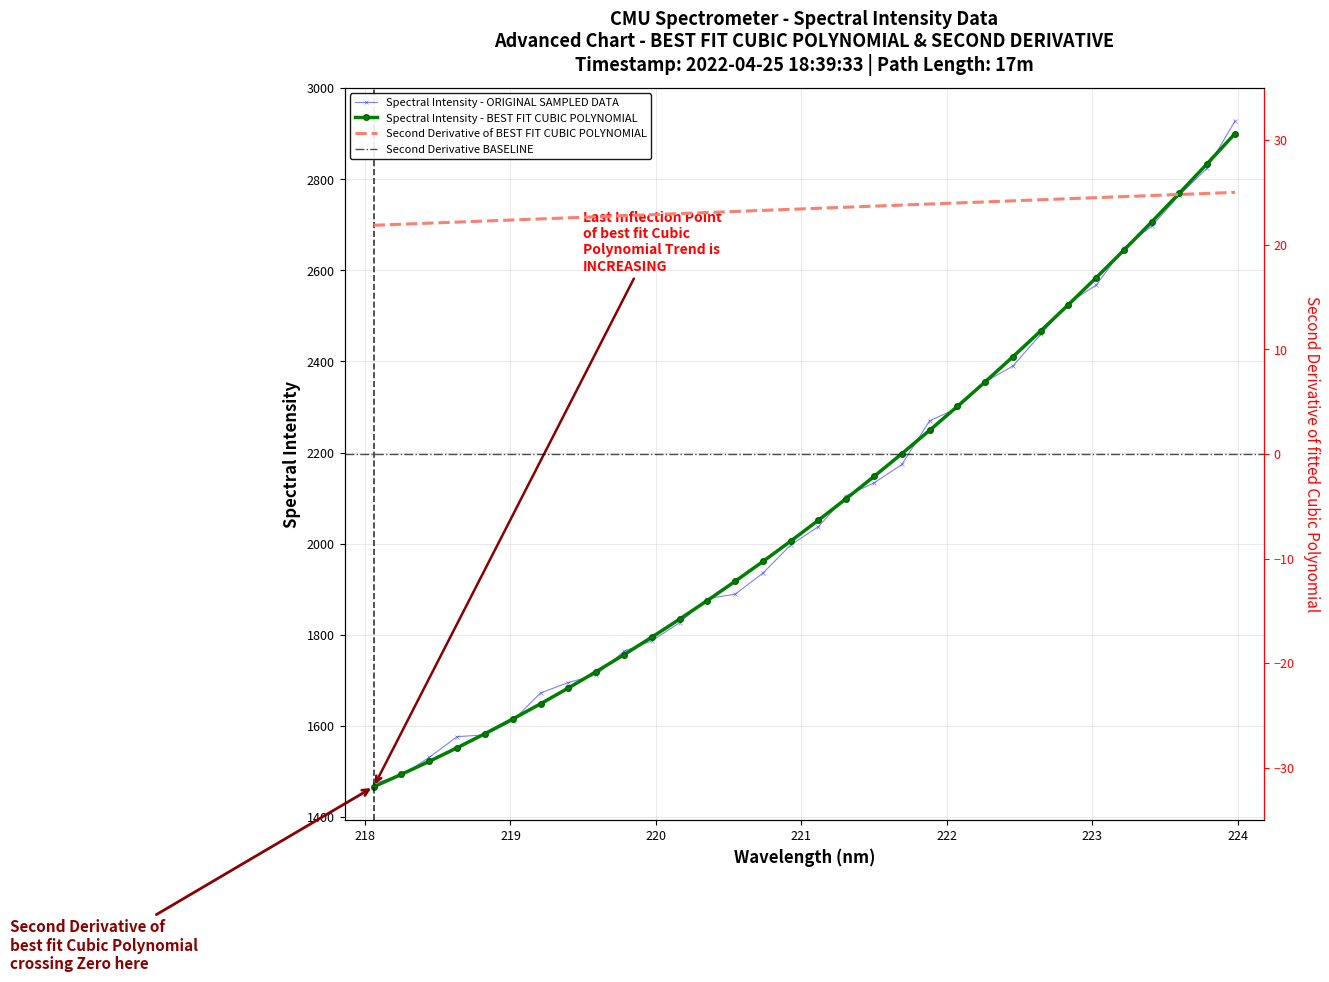

True or false: Spectral Intensity - BEST FIT CUBIC POLYNOMIAL has more than 2 points higher than both neighbors.

False